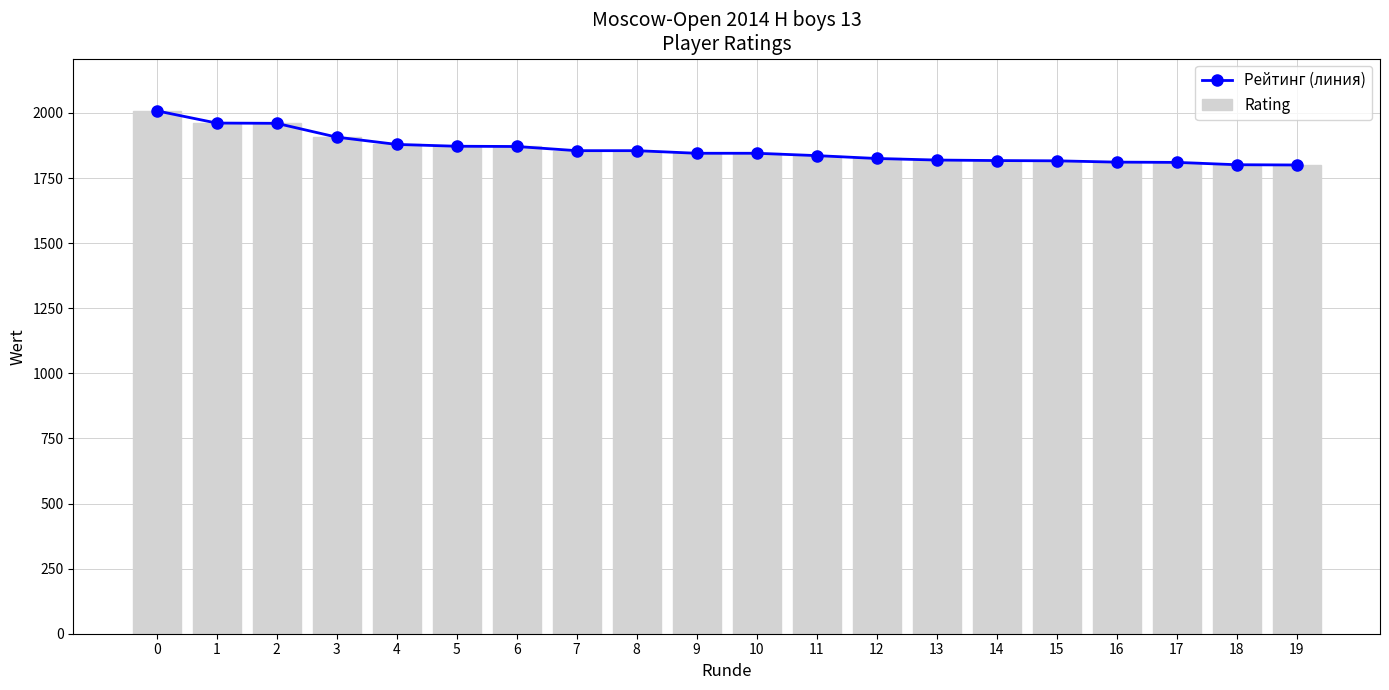

True or false: Рейтинг (линия) has a value of 529 at 15.

False